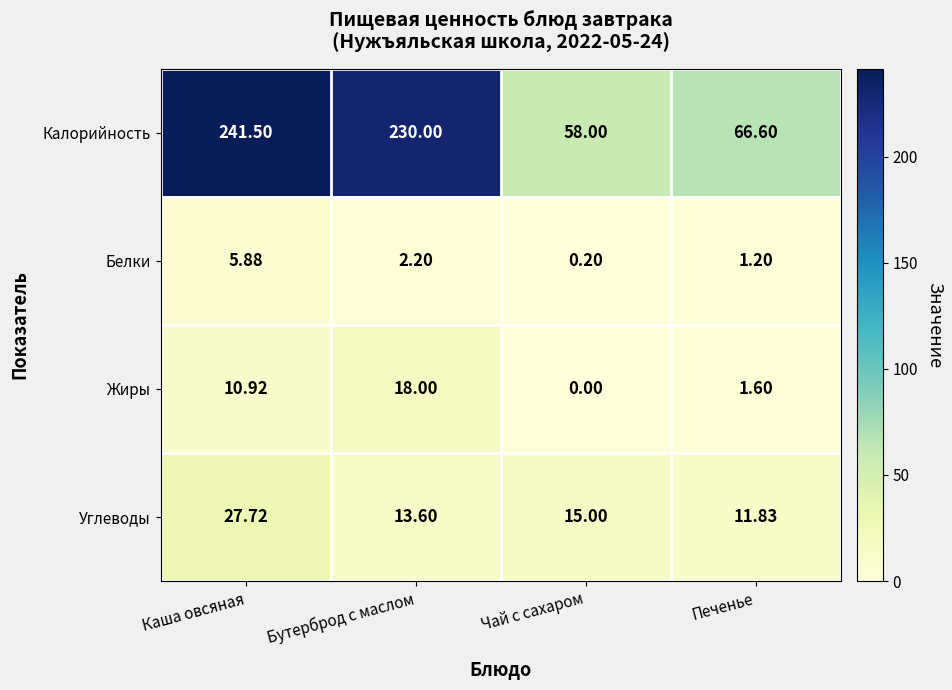

Which category has the highest value across all series?

Каша овсяная